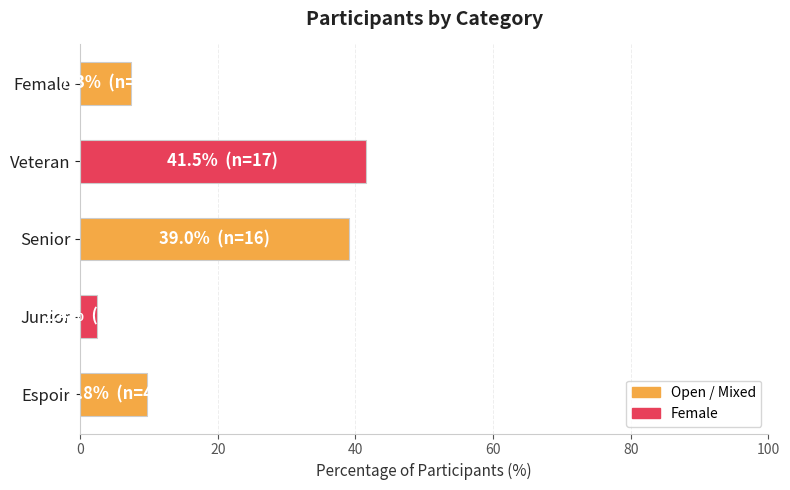

Count the number of categories in the chart.

5